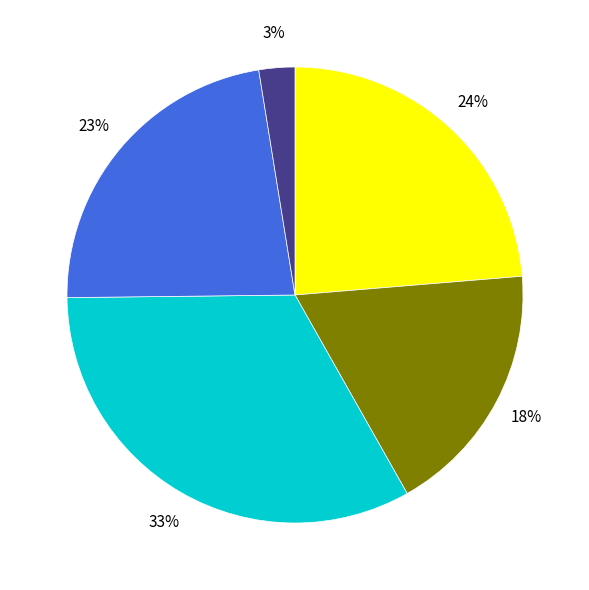

To the nearest percent, what is the average slice percentage?

20%